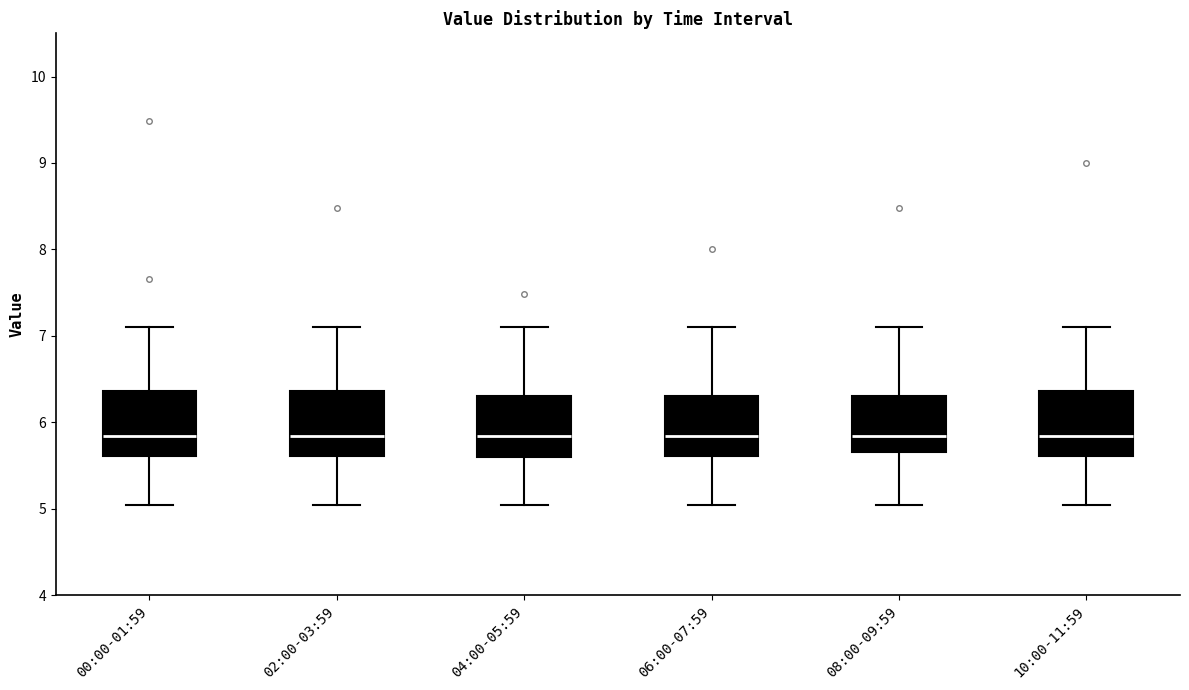

Where is the upper edge of the box for 00:00-01:59 on the y-axis? The values are not printed on the chart, so give them approximately, as read against the axis.

6.4